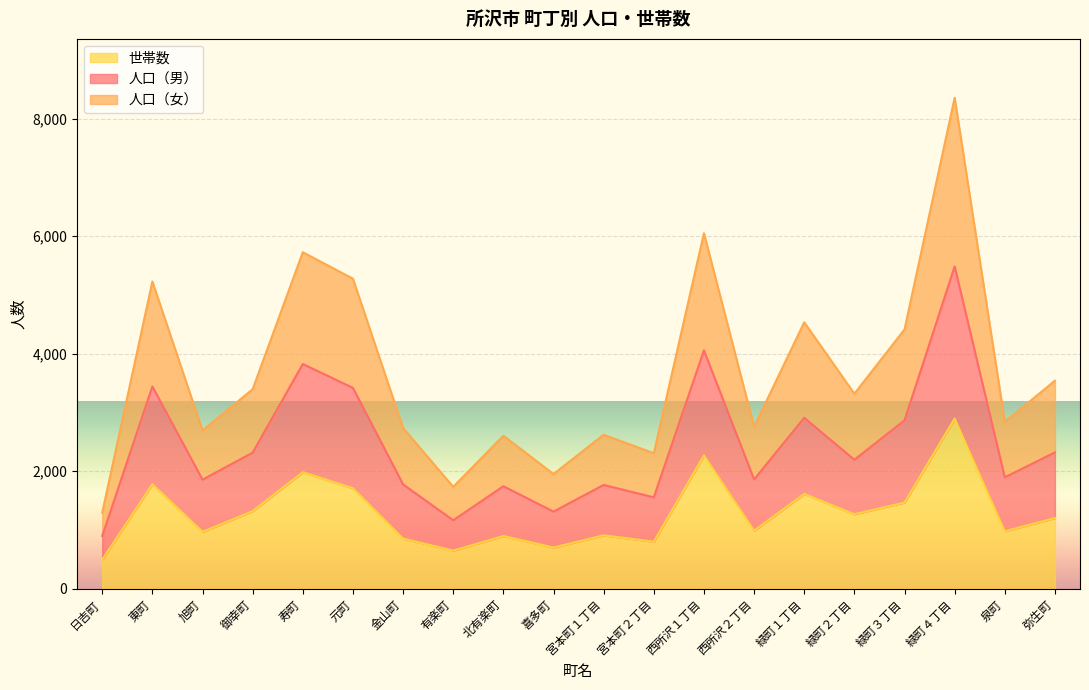

Where does the 世帯数 series first go above 1202?

東町